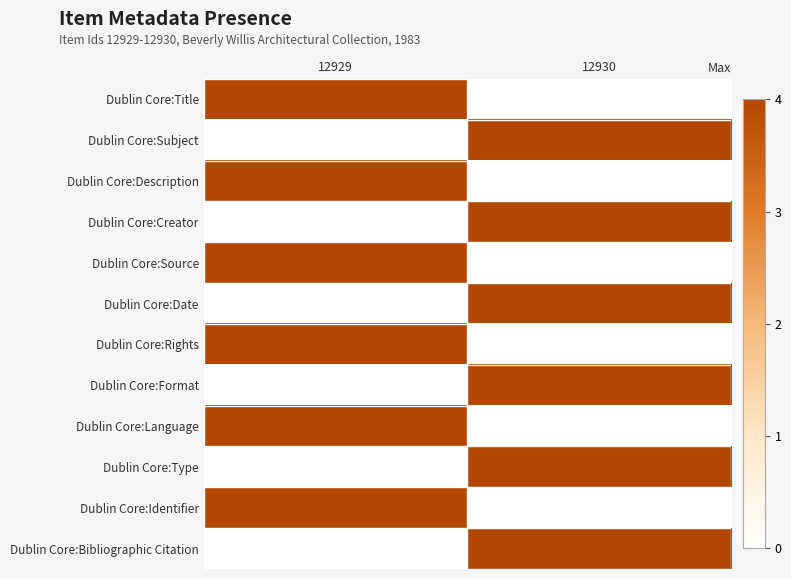

At which category is the sum across all series the highest?

12929